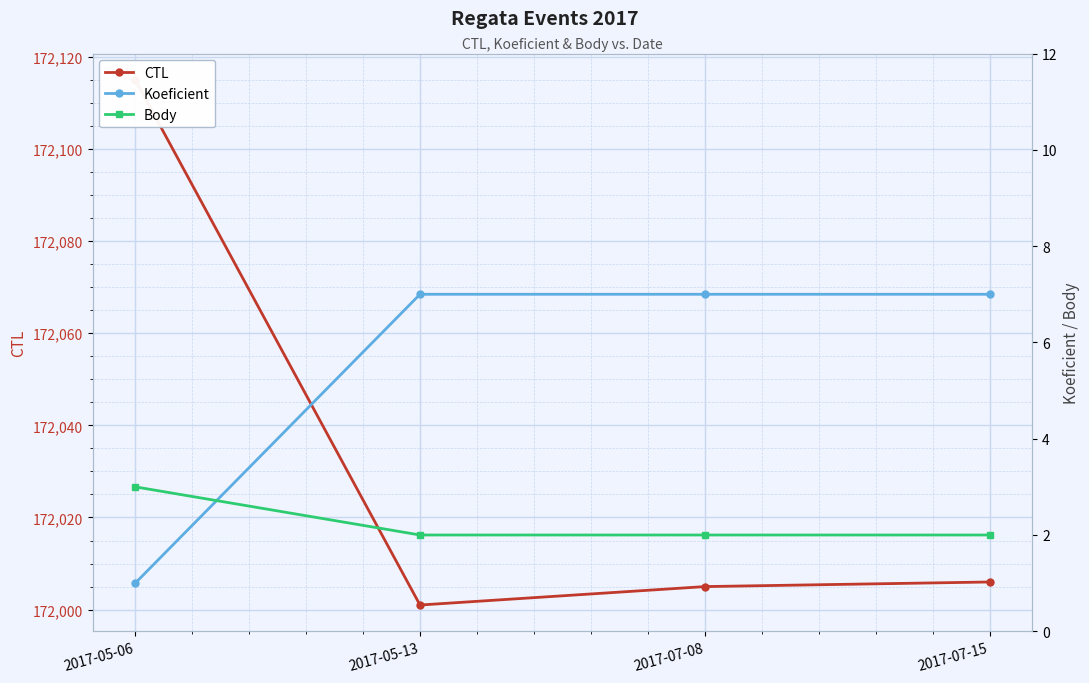

Is the value of Koeficient at 2017-05-06 greater than the value of CTL at 2017-05-06?

No